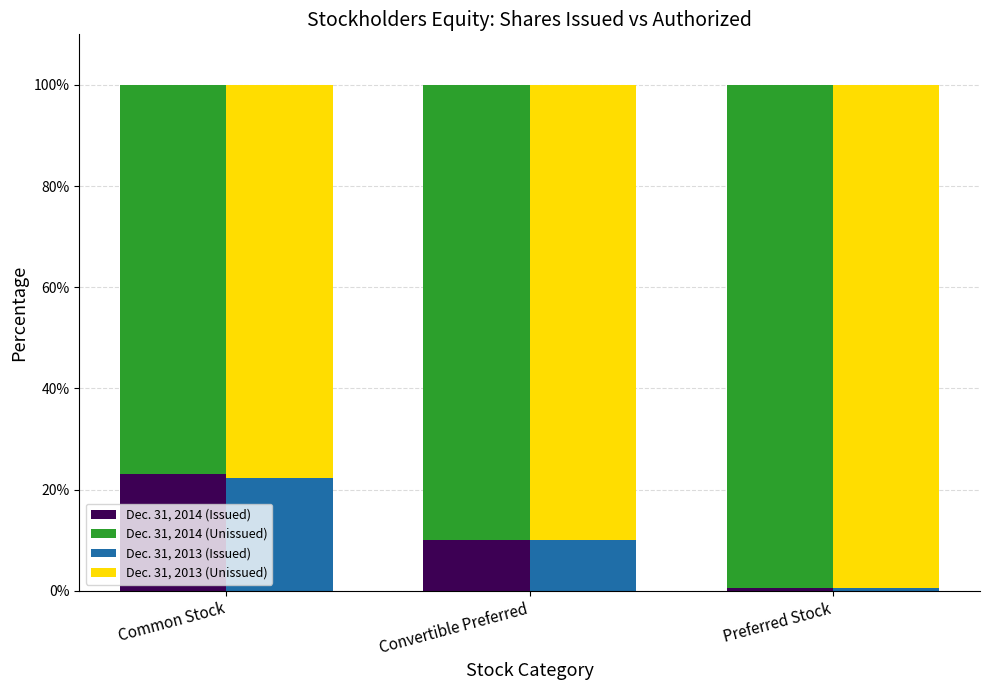

The Dec. 31, 2014 (Issued) series shows 0.3 at Preferred Stock. True or false?

False